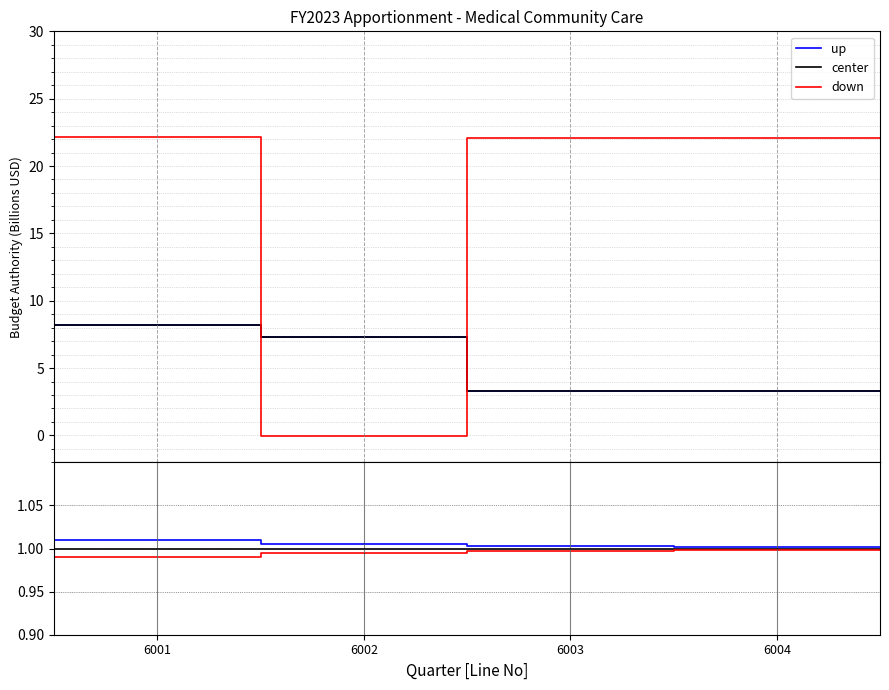

True or false: center and down intersect in this chart.

False